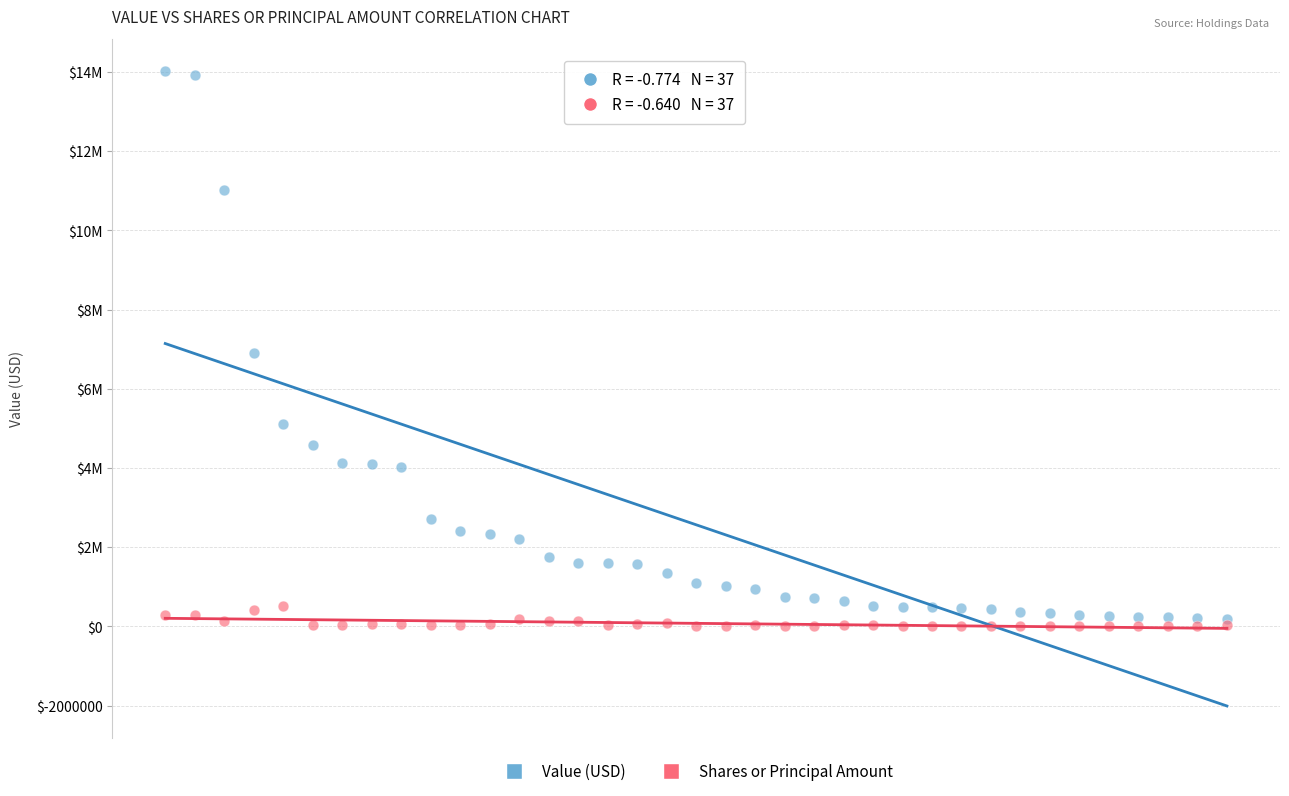

What are all the series names shown in the legend?

Value (USD), Shares or Principal Amount